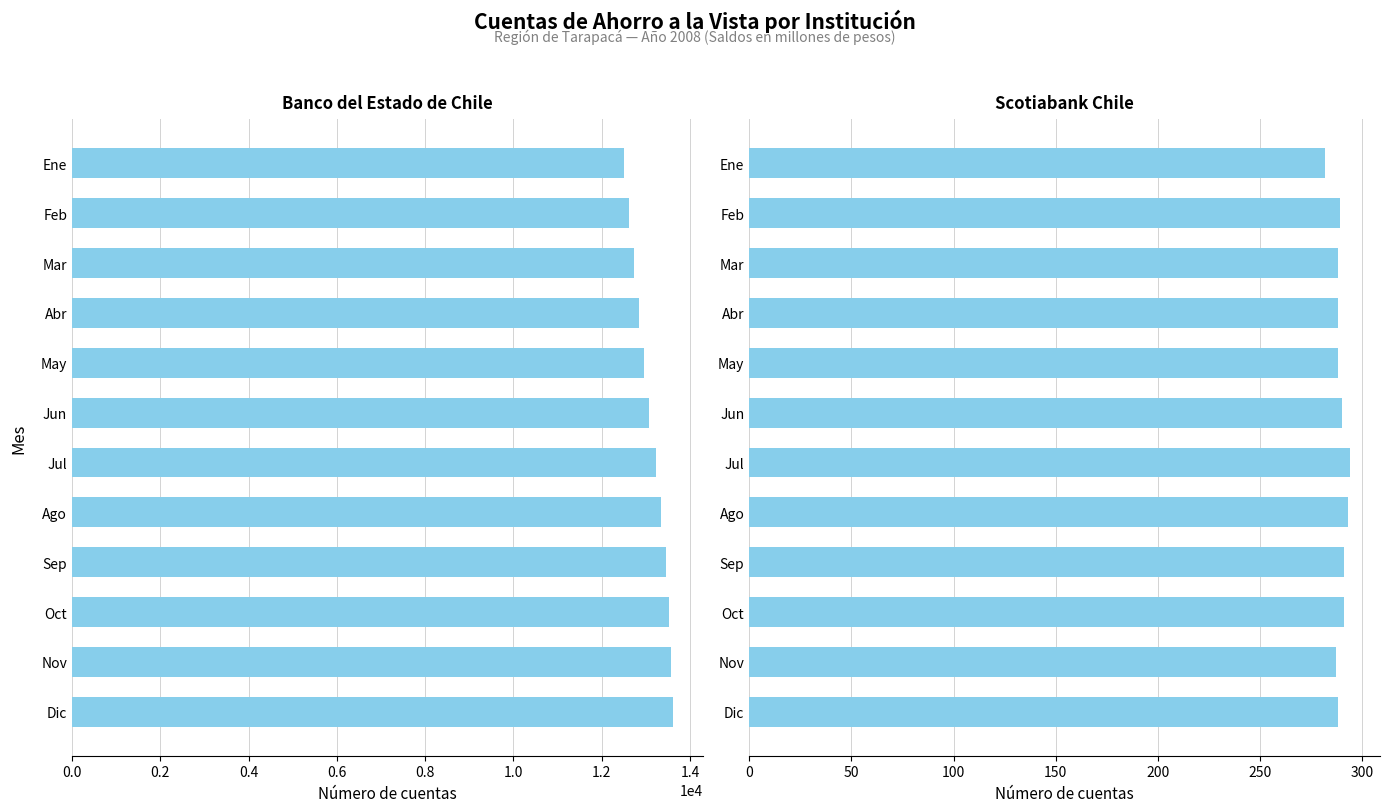

Are the bars grouped side by side (vs. stacked)?

Yes